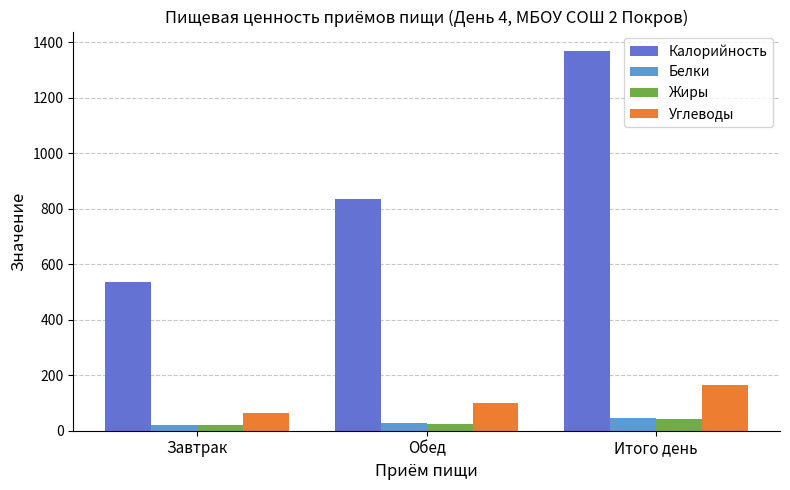

Rank the categories by Калорийность value from lowest to highest.

Завтрак, Обед, Итого день